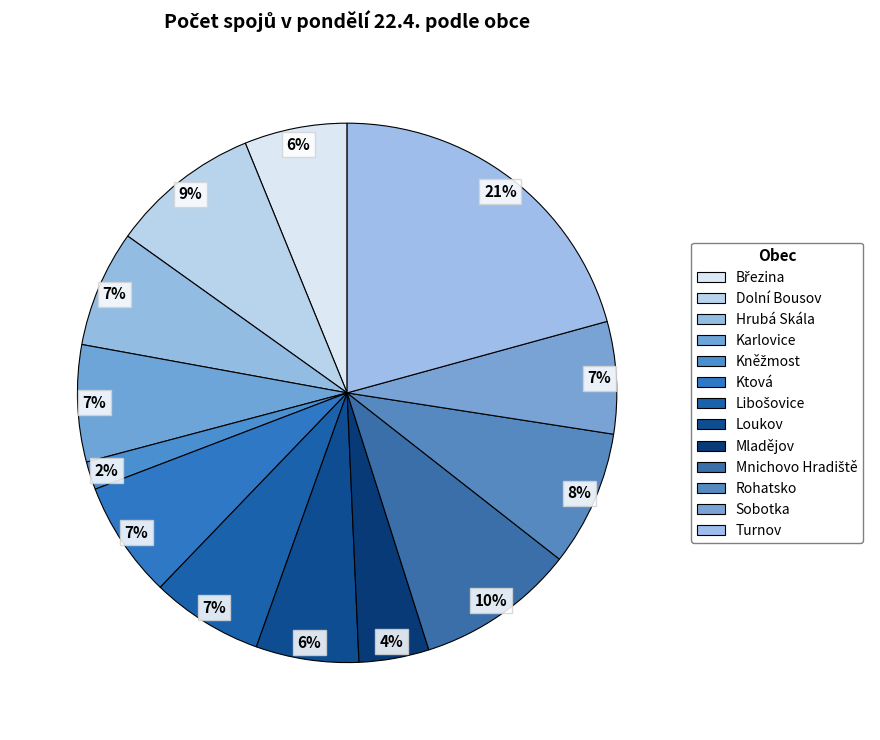

To the nearest percent, what portion does Rohatsko represent?

8%